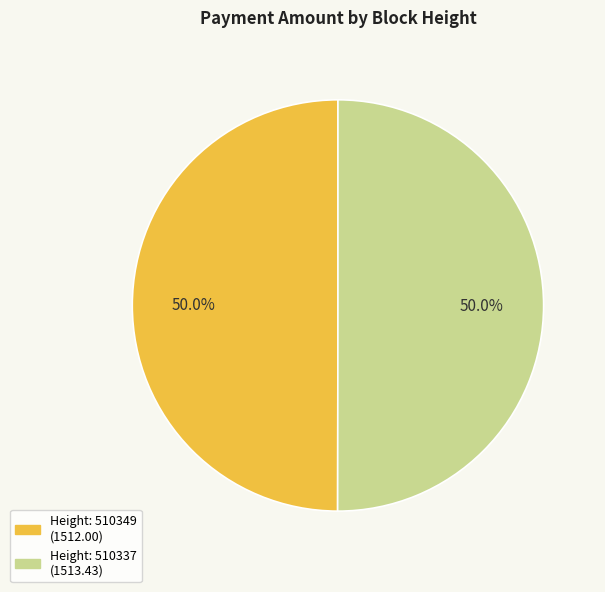

Rank the categories by value from highest to lowest.

510337, 510349